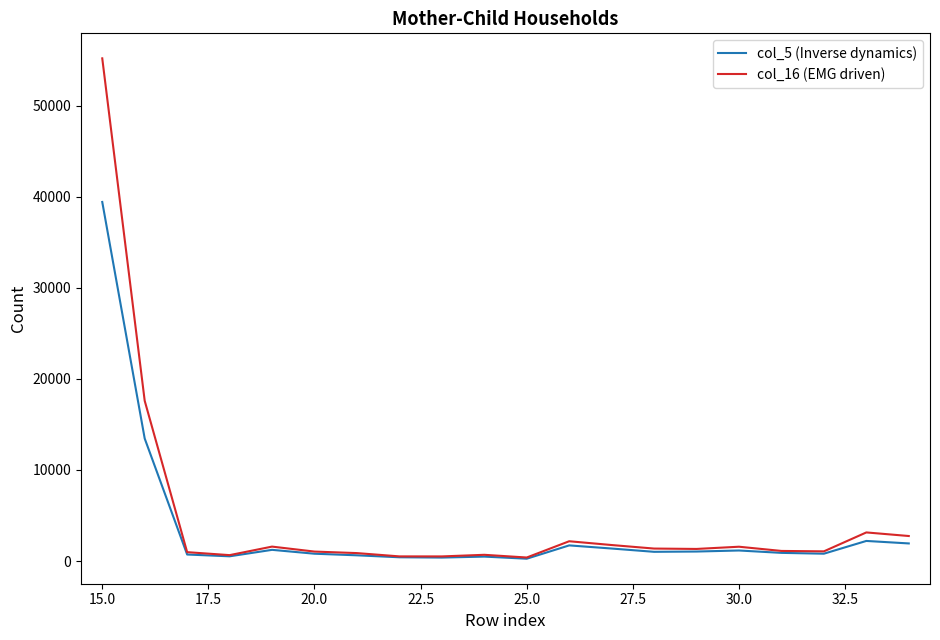

List the series in order of their peak value, highest first.

col_16 (EMG driven), col_5 (Inverse dynamics)